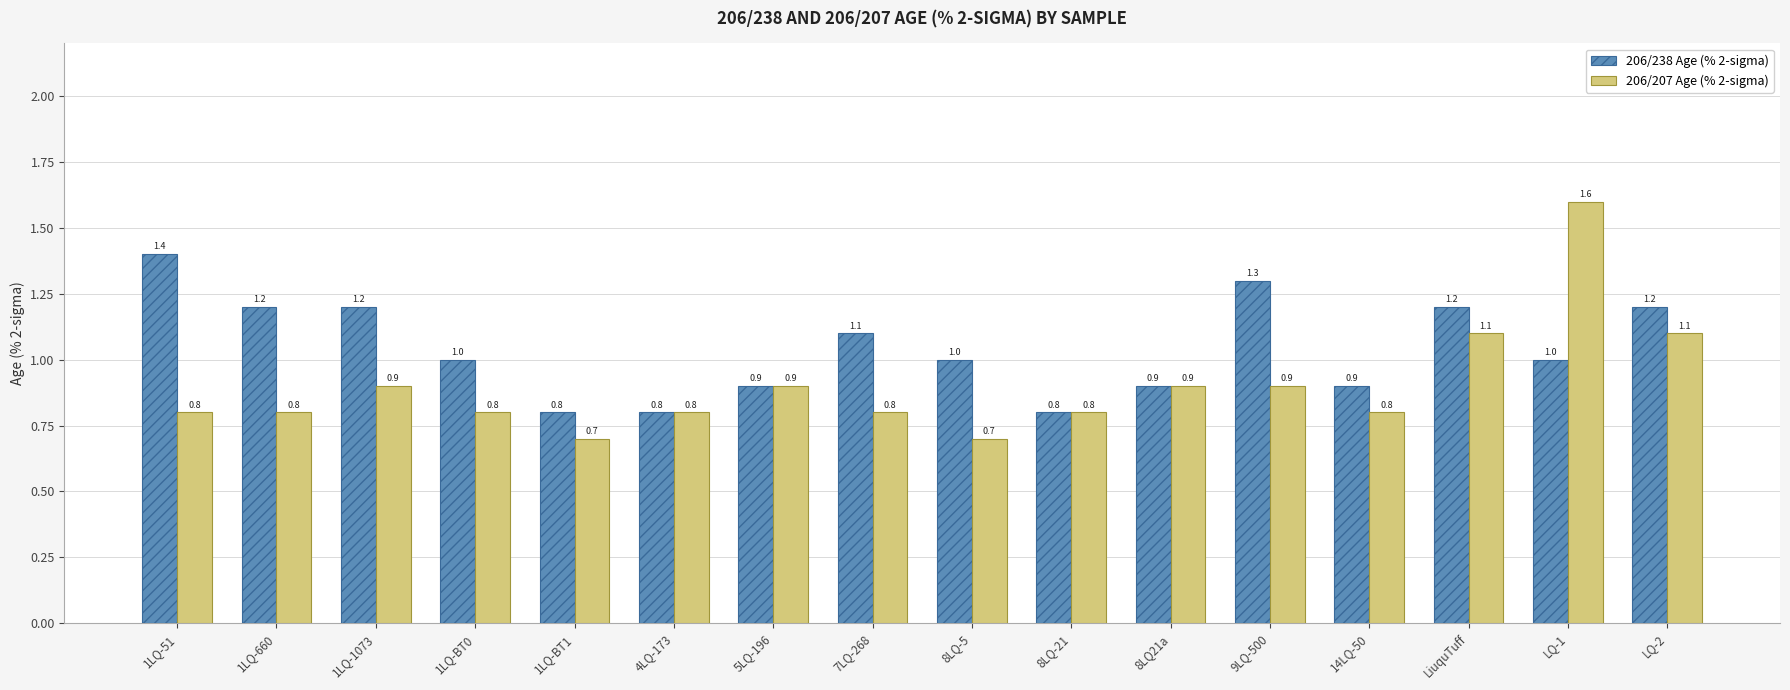

What is the difference between the maximum and minimum values in the 206/207 Age (% 2-sigma) series?

0.9